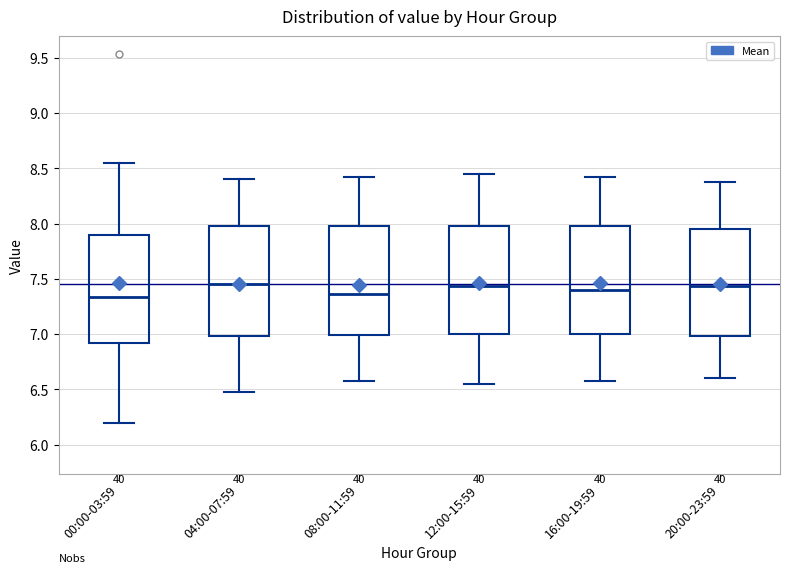

Reading left to right, read every box against the y-axis: the position of its median line, the range the box covers, and the ends of its whiskers. The values are not printed on the chart, so give them approximately, as read against the axis.

00:00-03:59: median 7.35, box 6.90 to 7.90, whiskers 6.20 to 8.55
04:00-07:59: median 7.45, box 7.00 to 8.00, whiskers 6.50 to 8.40
08:00-11:59: median 7.35, box 7.00 to 8.00, whiskers 6.60 to 8.40
12:00-15:59: median 7.45, box 7.00 to 8.00, whiskers 6.55 to 8.45
16:00-19:59: median 7.40, box 7.00 to 8.00, whiskers 6.60 to 8.40
20:00-23:59: median 7.45, box 7.00 to 7.95, whiskers 6.60 to 8.40